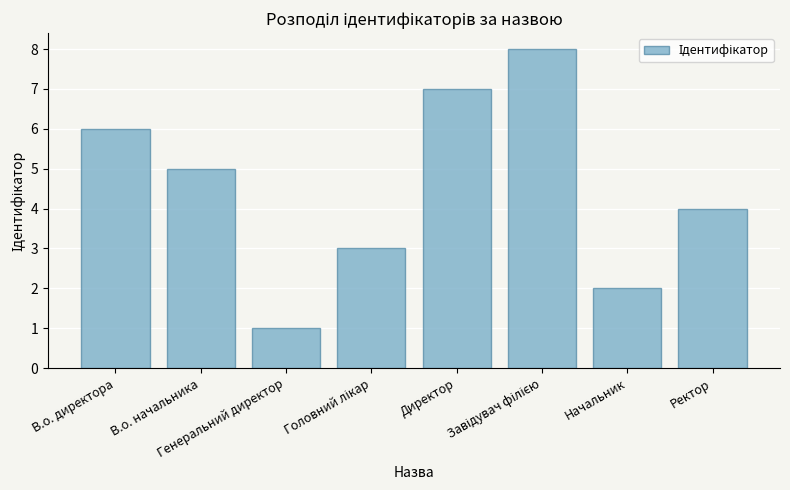

What is the minimum value shown in the chart?

1